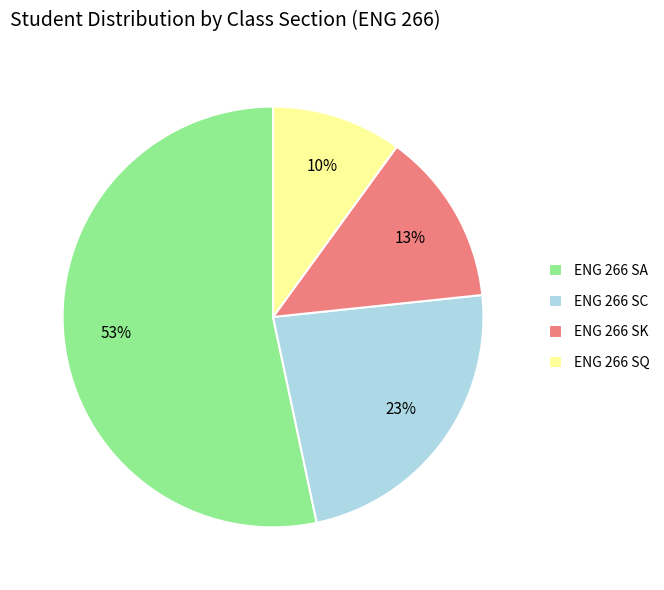

The ENG 266 SA slice represents 40% of the pie. True or false?

False